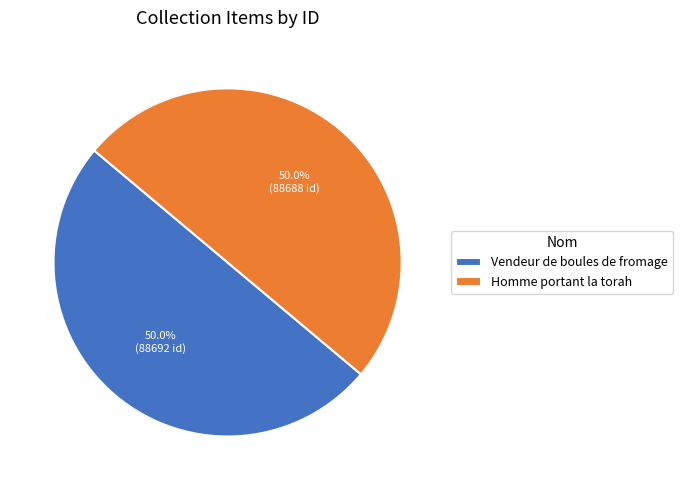

What percentage do Vendeur de boules de fromage and Homme portant la torah together represent?

100.0%